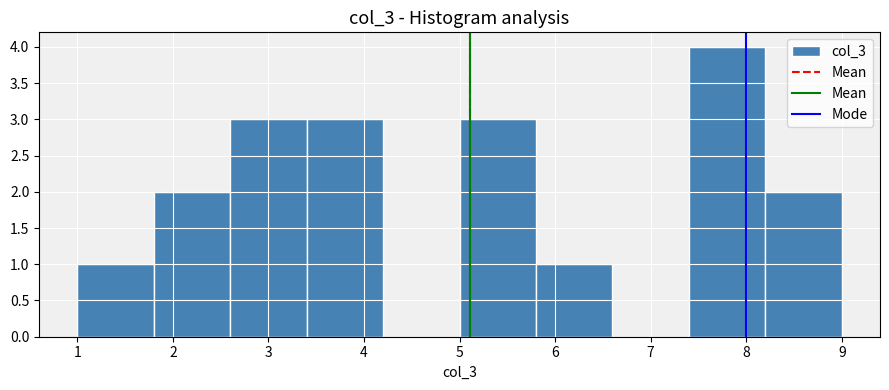

Reading left to right, transcribe this chart: for each bar, give the range it covers on the x-axis and its height. The values are not printed on the chart, so give them approximately, as read against the axis.

1.0 to 1.8: 1
1.8 to 2.6: 2
2.6 to 3.4: 3
3.4 to 4.2: 3
4.2 to 5.0: 0
5.0 to 5.8: 3
5.8 to 6.6: 1
6.6 to 7.4: 0
7.4 to 8.2: 4
8.2 to 9.0: 2